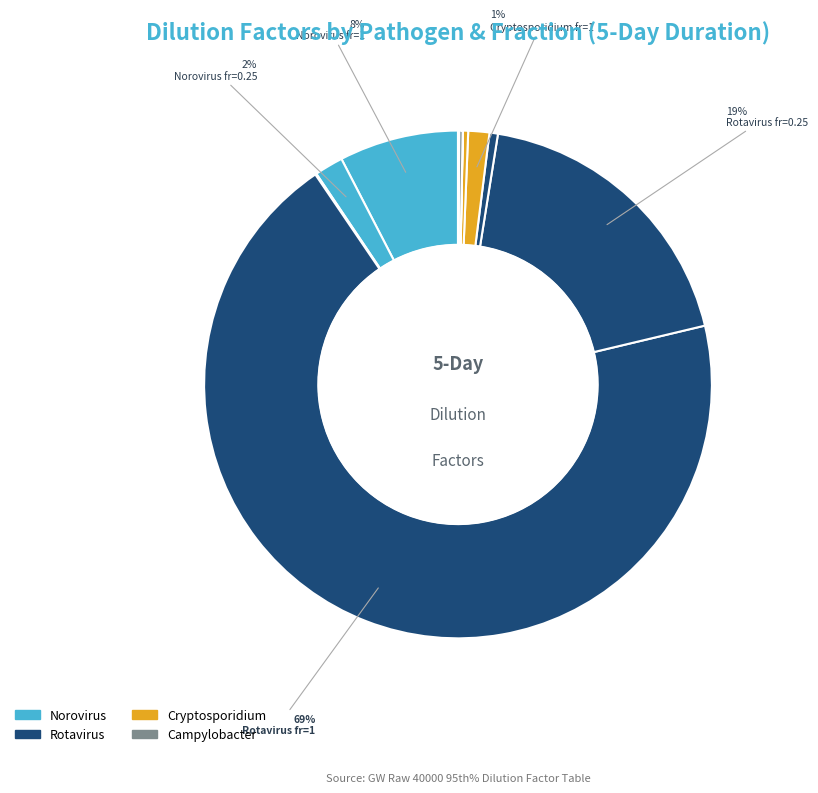

Which slice is the largest?

Rotavirus fr=1